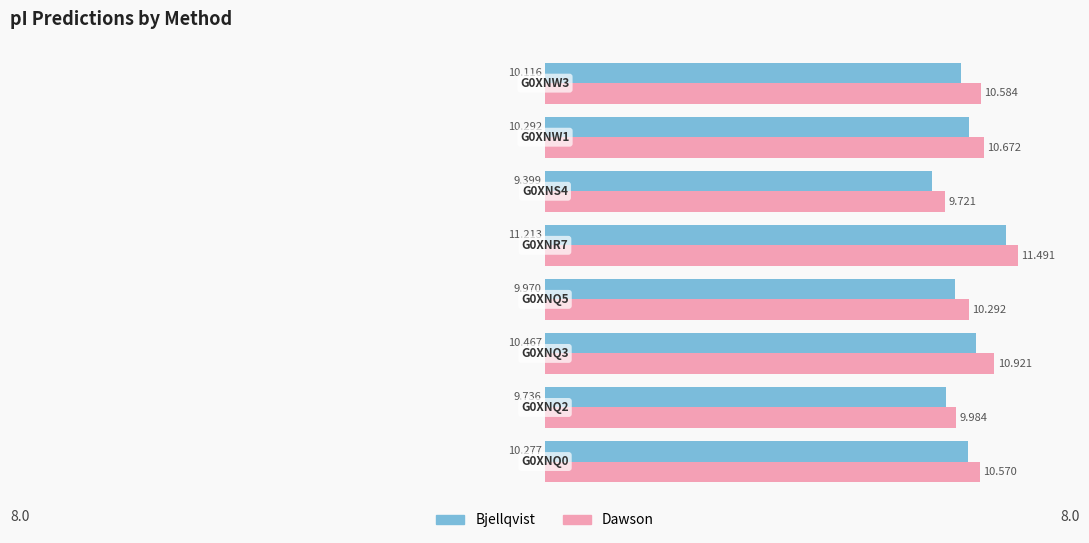

Which series has the widest spread of values?

Bjellqvist